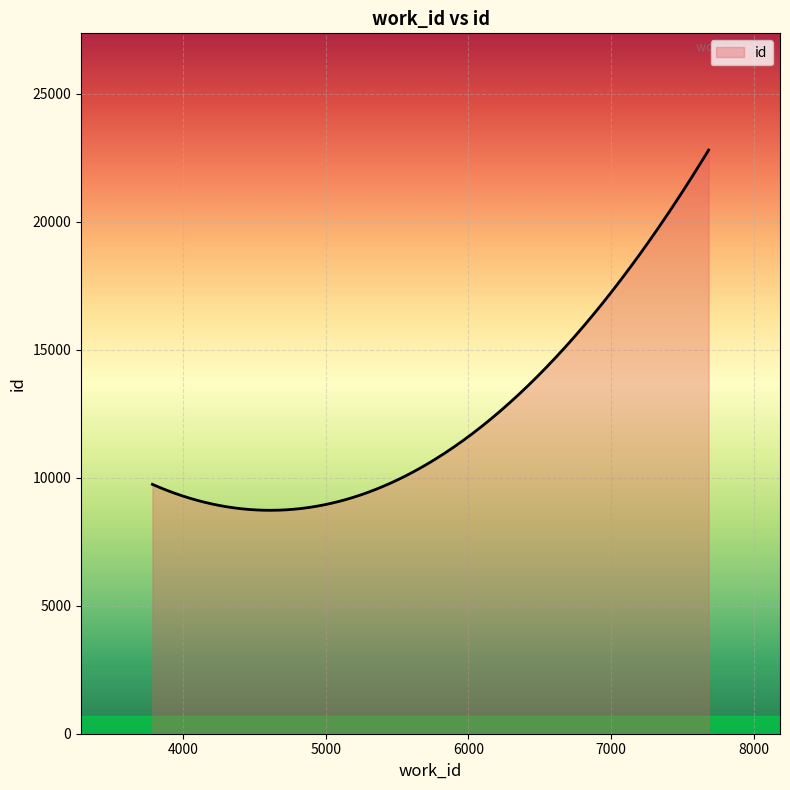

What is the maximum value shown in the chart?

22792.0